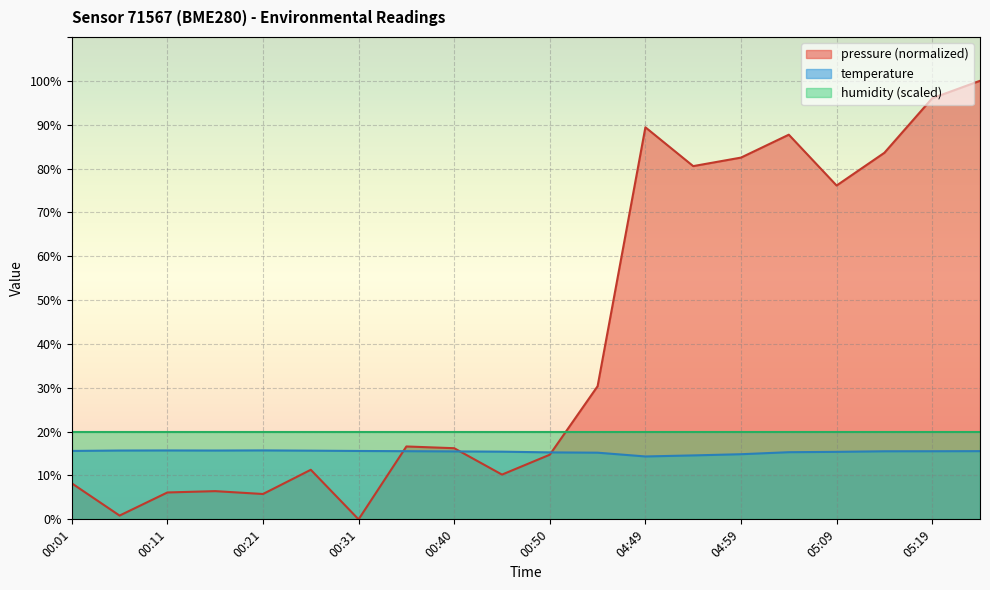

Where is the first local minimum for temperature?

00:16